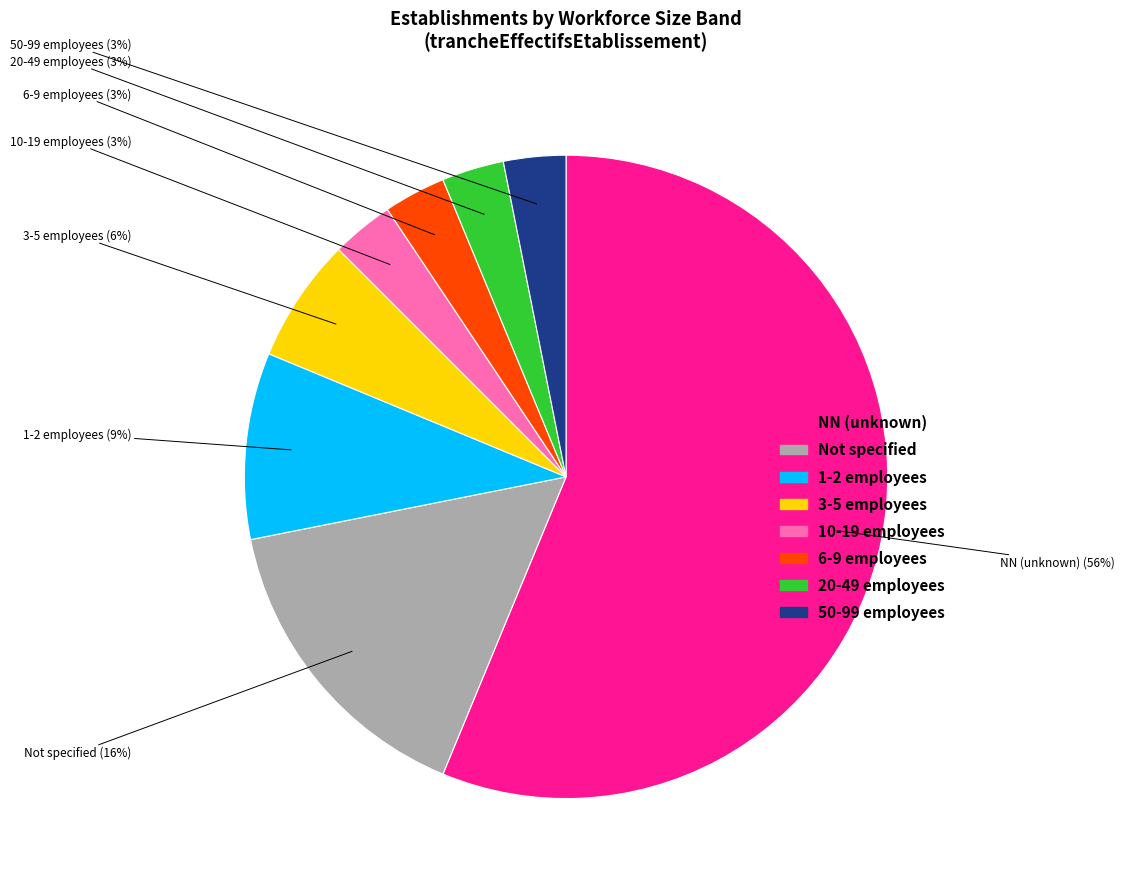

How many segments does this pie chart have?

8